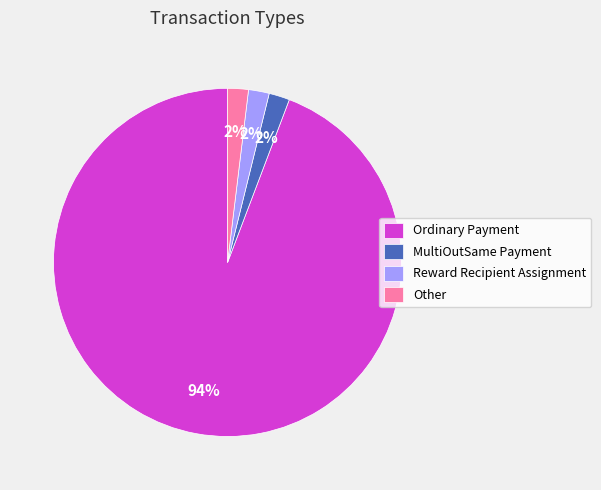

What is the largest slice in the pie chart?

Ordinary Payment